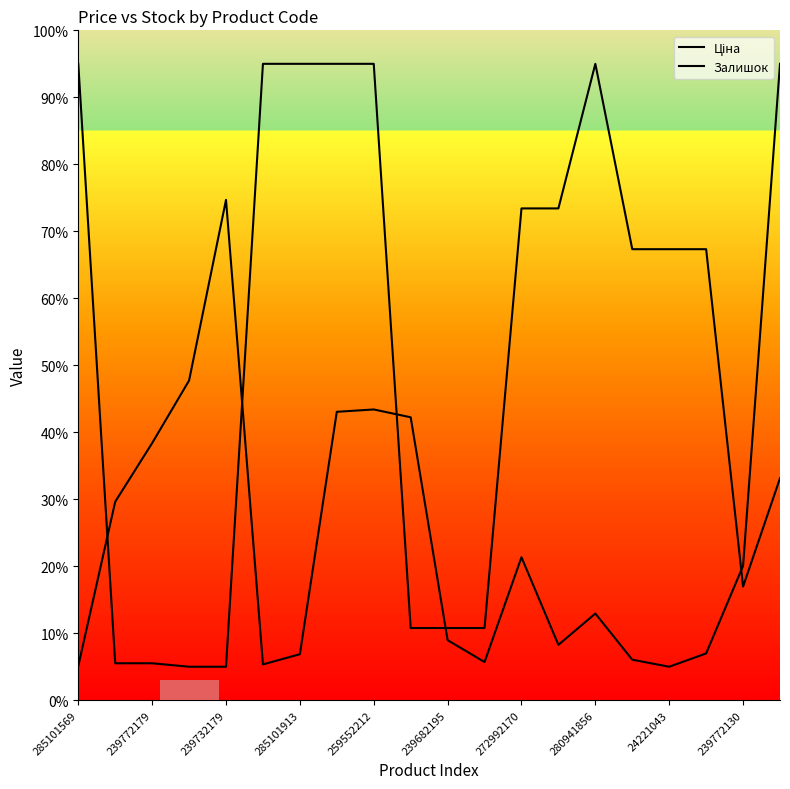

At how many categories does at least one series exceed 62?

13